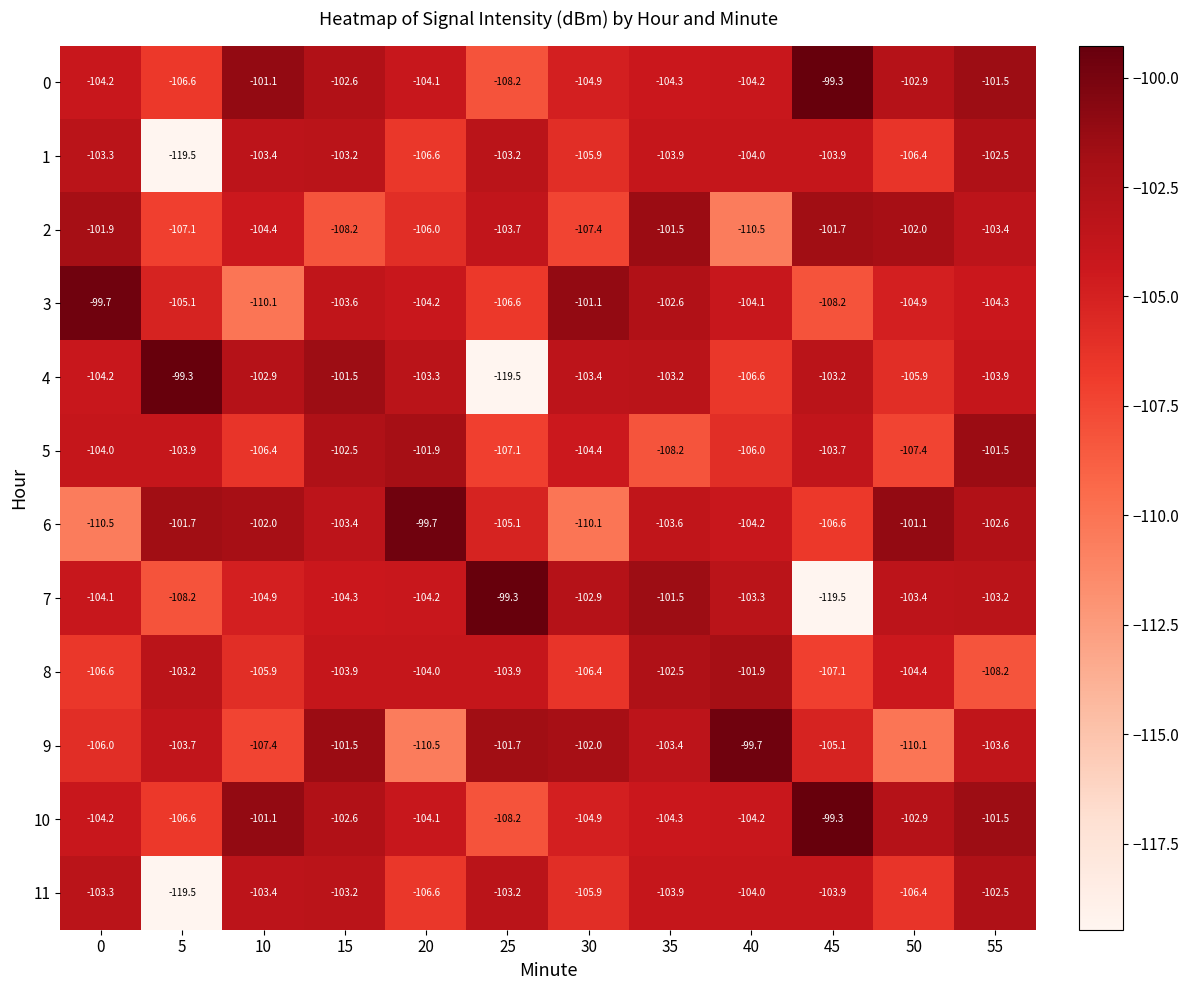

What is the difference between the highest and lowest values at 5?

20.2